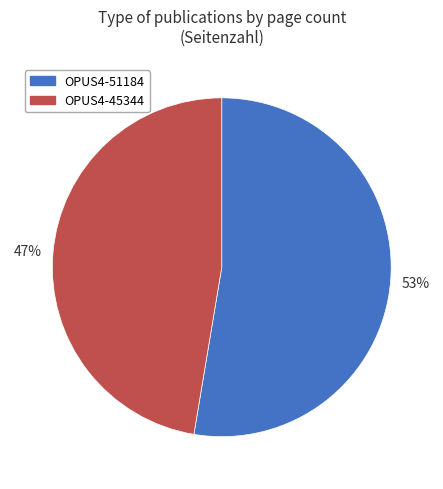

To the nearest percent, what portion does OPUS4-51184 represent?

53%